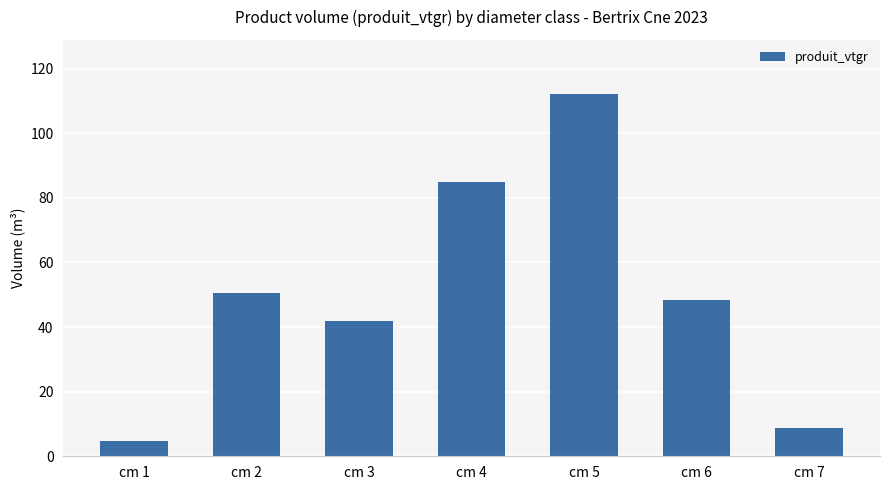

What is the minimum value shown in the chart?

4.8